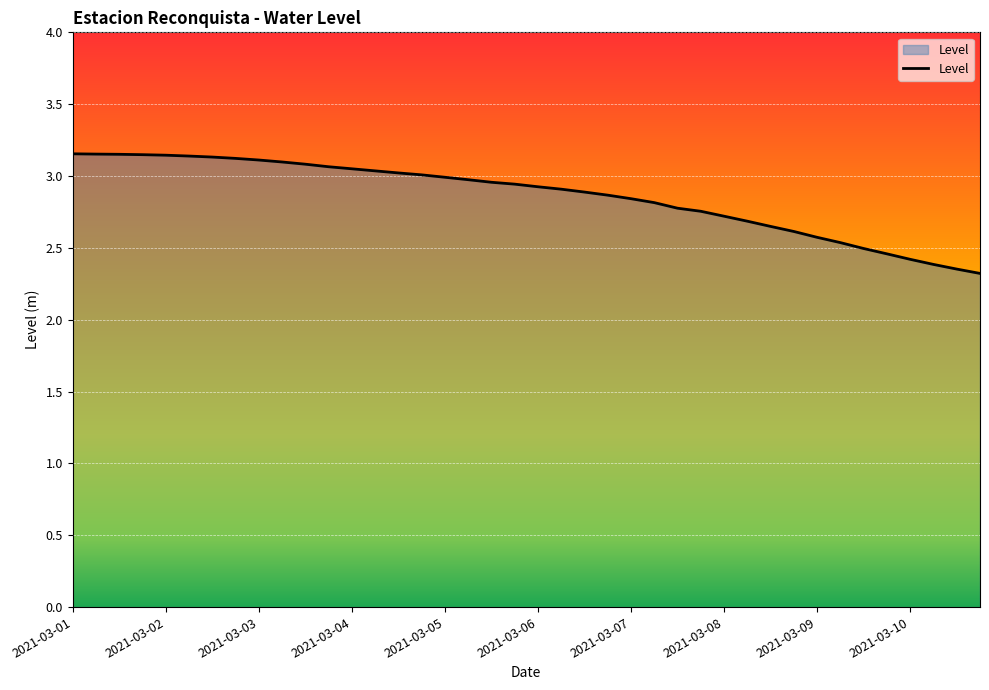

What is the difference between the maximum and minimum values?

0.8